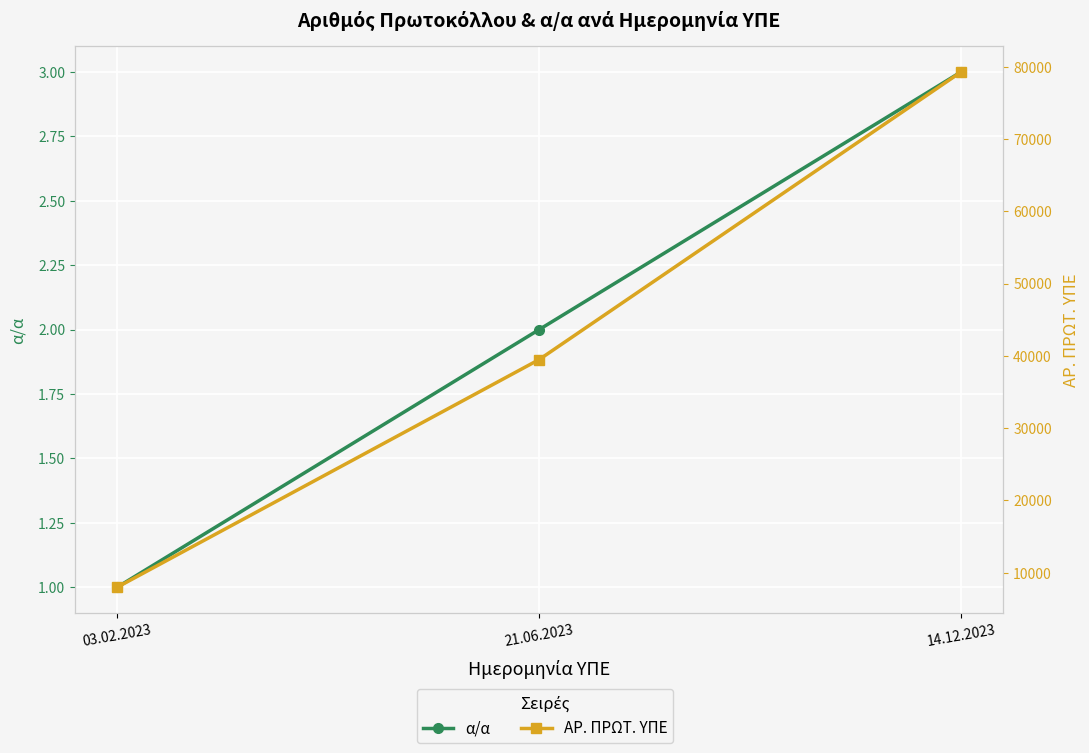

What is the minimum value for ΑΡ. ΠΡΩΤ. ΥΠΕ?

7988